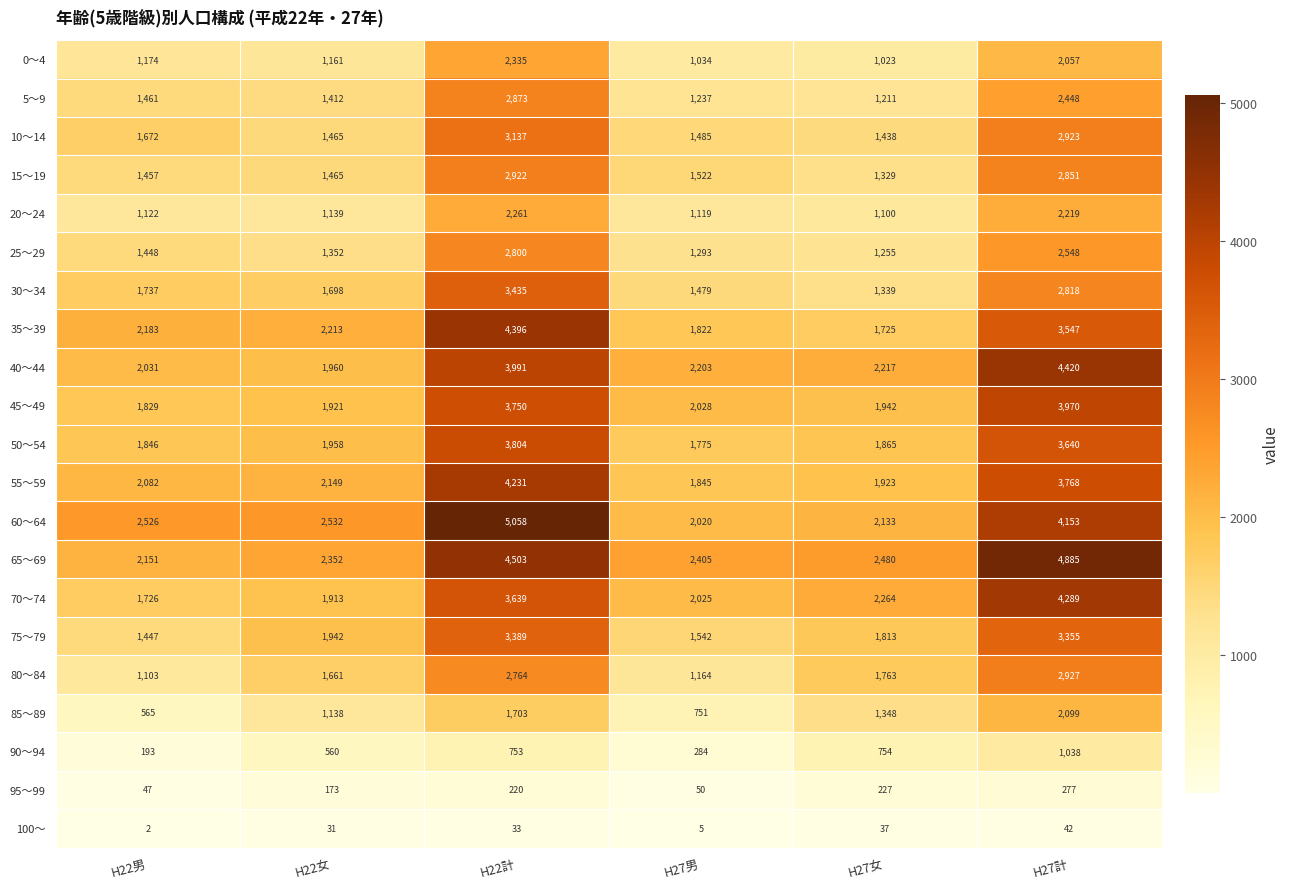

At how many categories does at least one series exceed 4196?

2